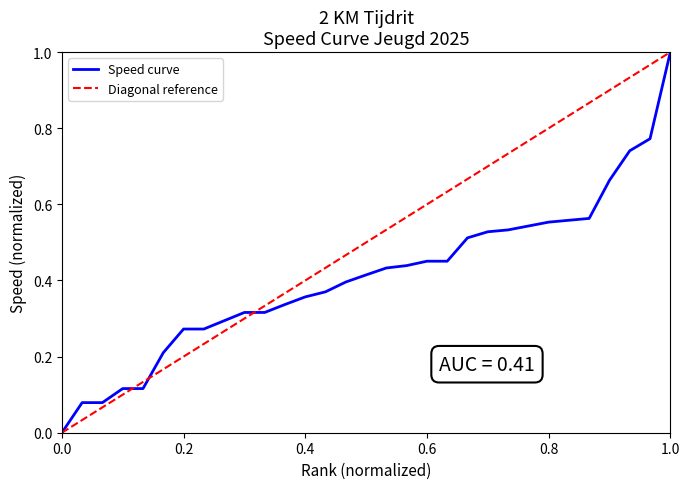

The chart shows a value of 1.0 at Jonathan Bronheim. True or false?

False